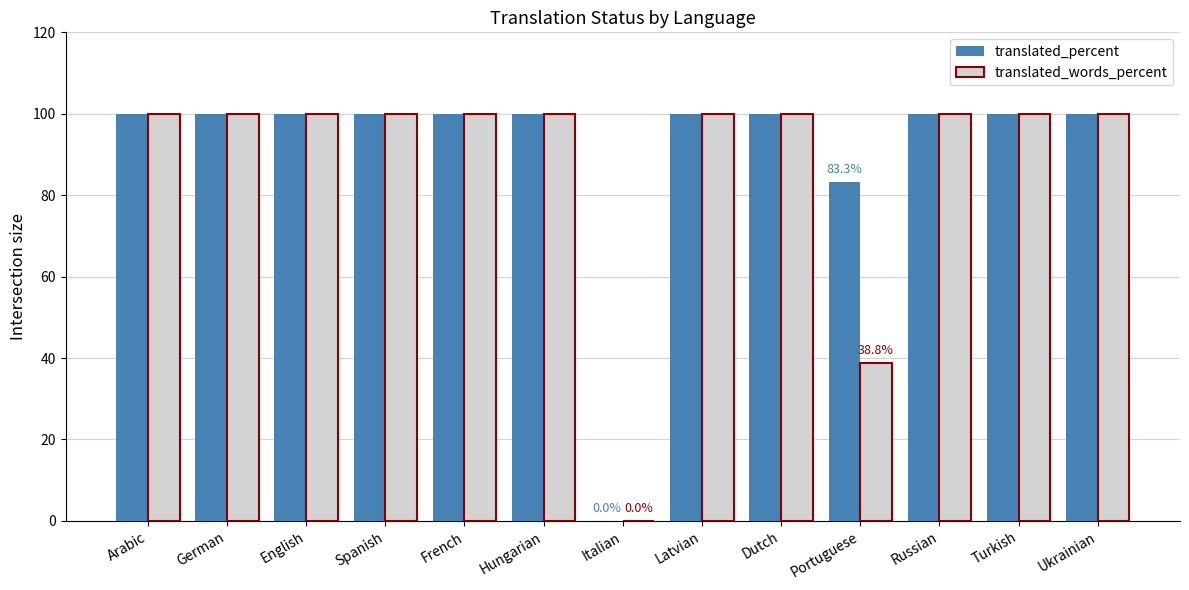

Reading left to right, extract all data points from this chart.

translated_percent: Arabic=100.0	German=100.0	English=100.0	Spanish=100.0	French=100.0	Hungarian=100.0	Italian=0.0	Latvian=100.0	Dutch=100.0	Portuguese=83.3	Russian=100.0	Turkish=100.0	Ukrainian=100.0
translated_words_percent: Arabic=100.0	German=100.0	English=100.0	Spanish=100.0	French=100.0	Hungarian=100.0	Italian=0.0	Latvian=100.0	Dutch=100.0	Portuguese=38.8	Russian=100.0	Turkish=100.0	Ukrainian=100.0